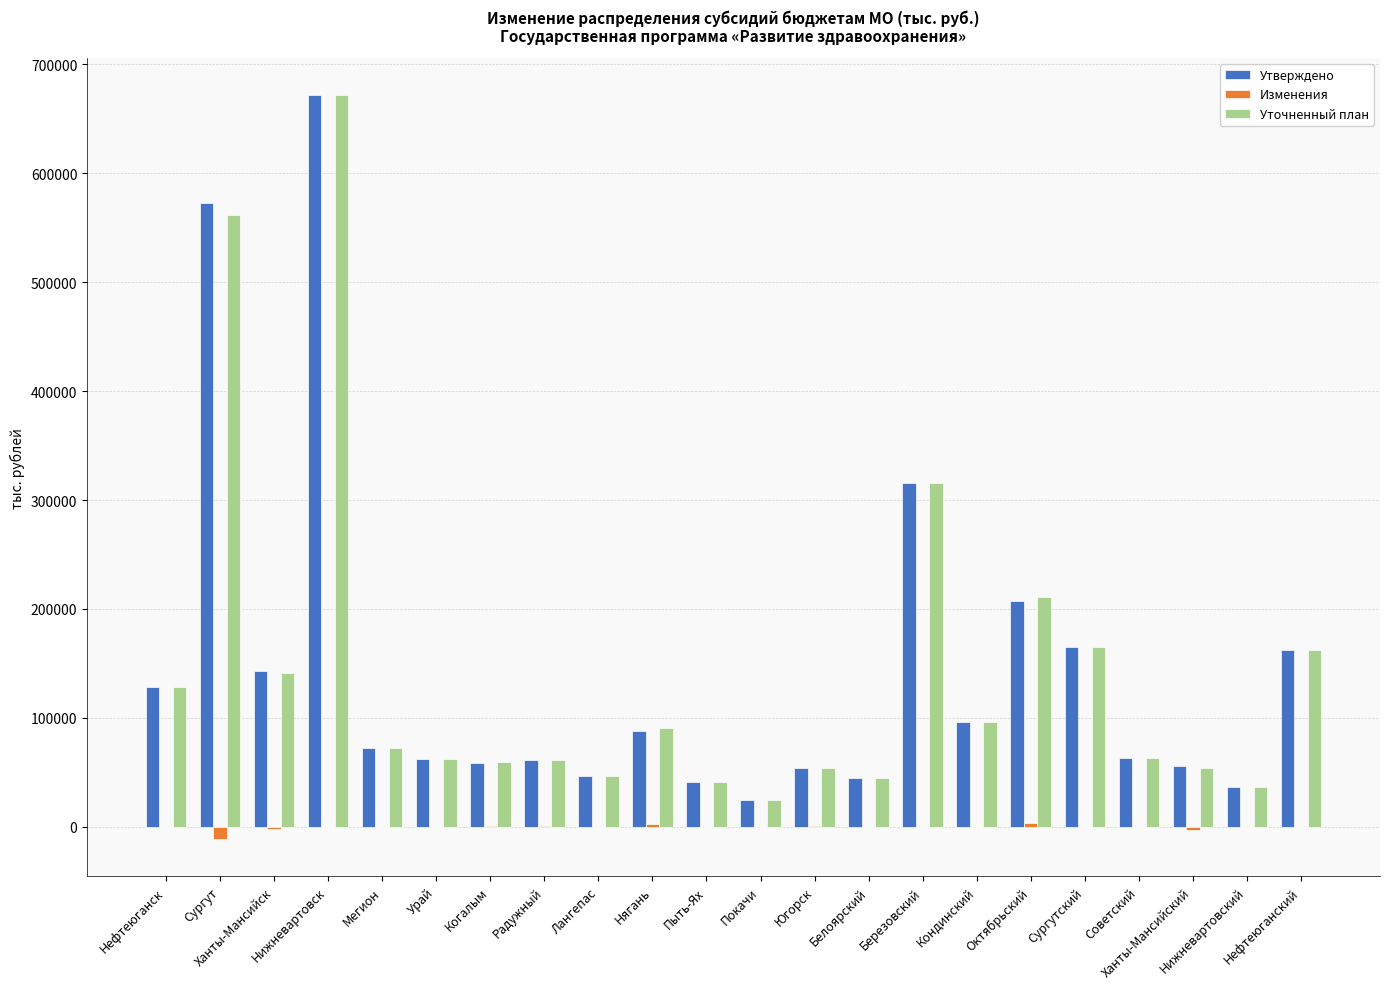

What is the highest value of the Уточненный план series?

671580.9